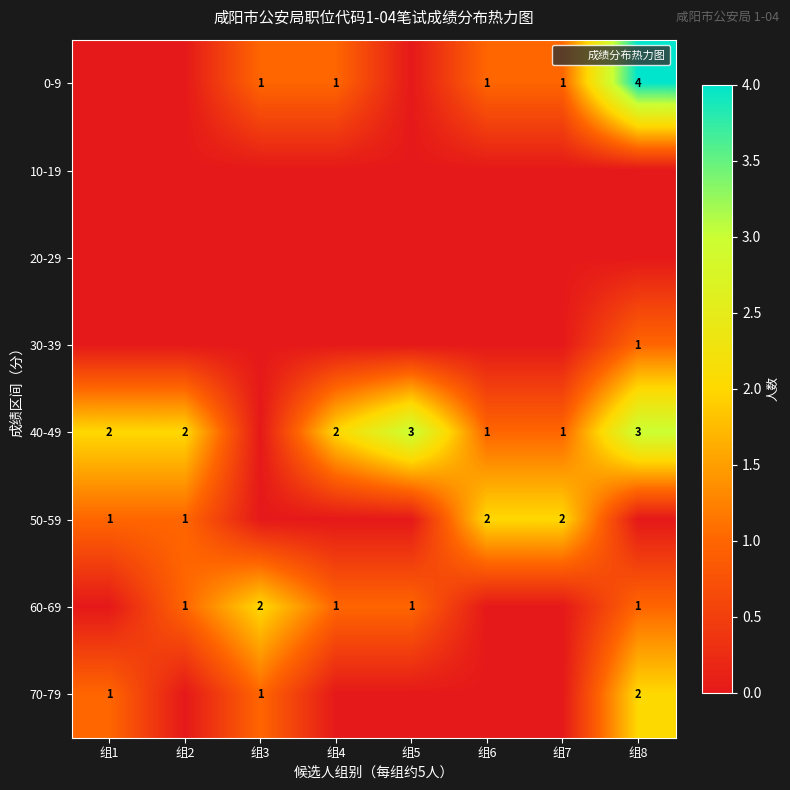

At which label does 40-49 reach its minimum?

组3